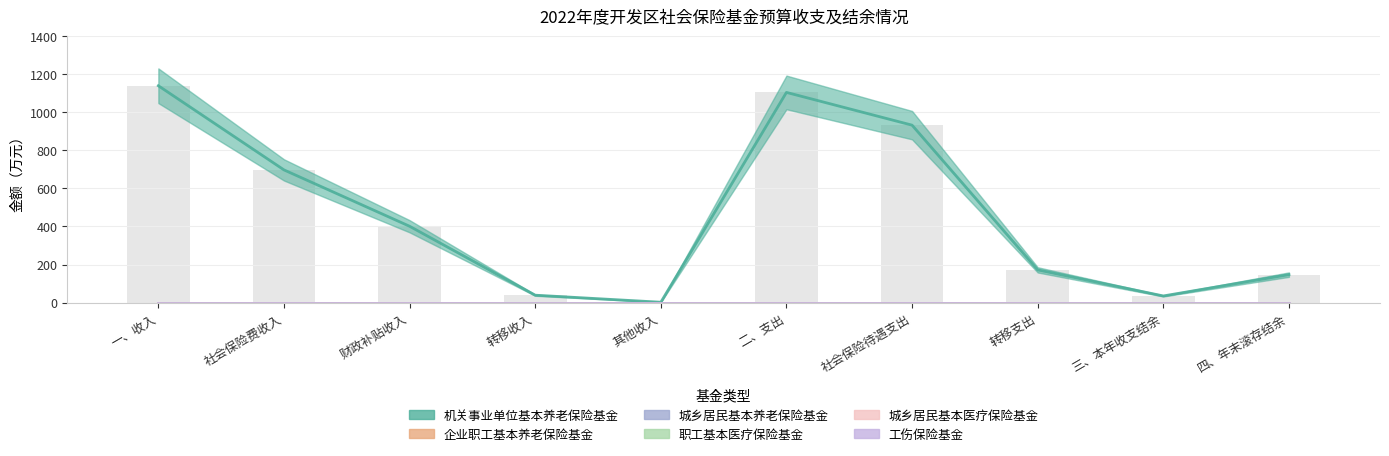

Between 一、收入 and 二、支出, which is larger?

一、收入